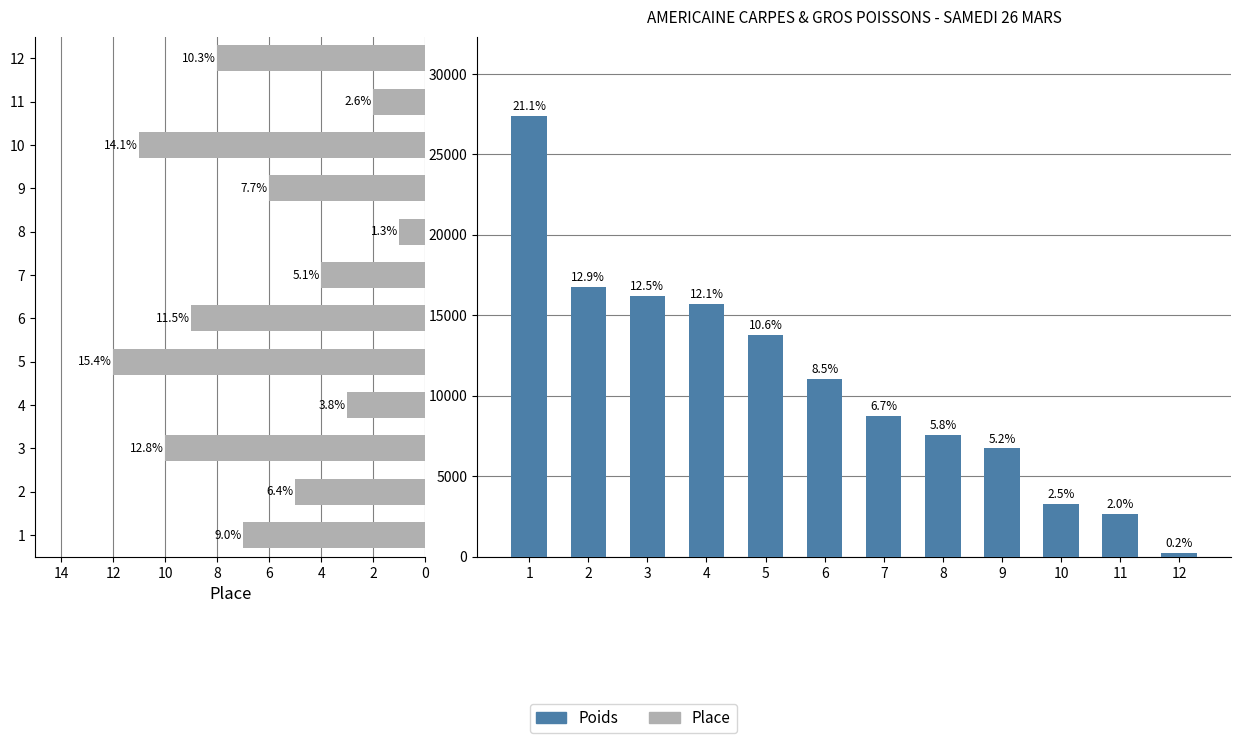

Between 11 and 5, which is larger?

5